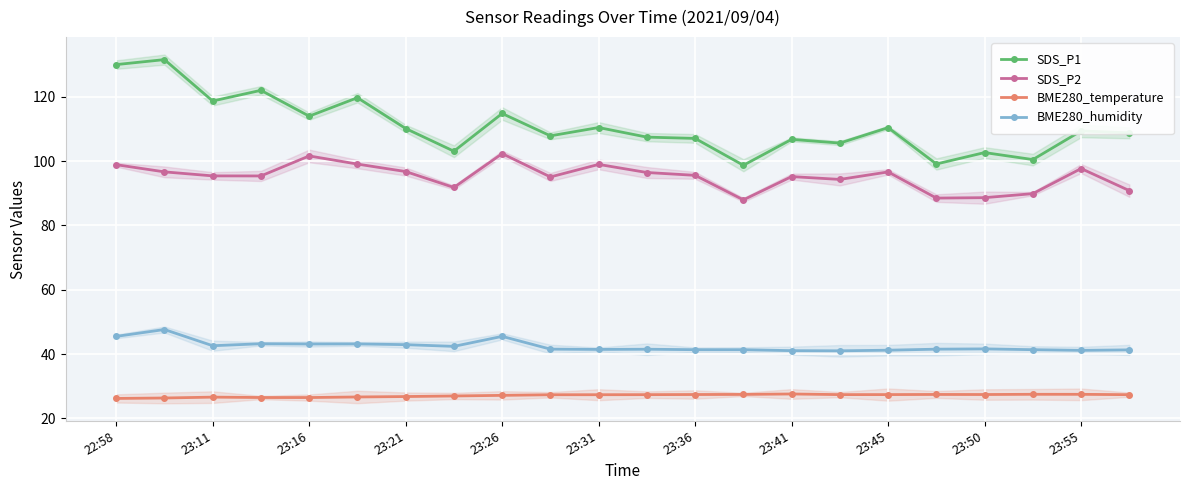

Where is BME280_humidity nearest to the value 44?

23:21